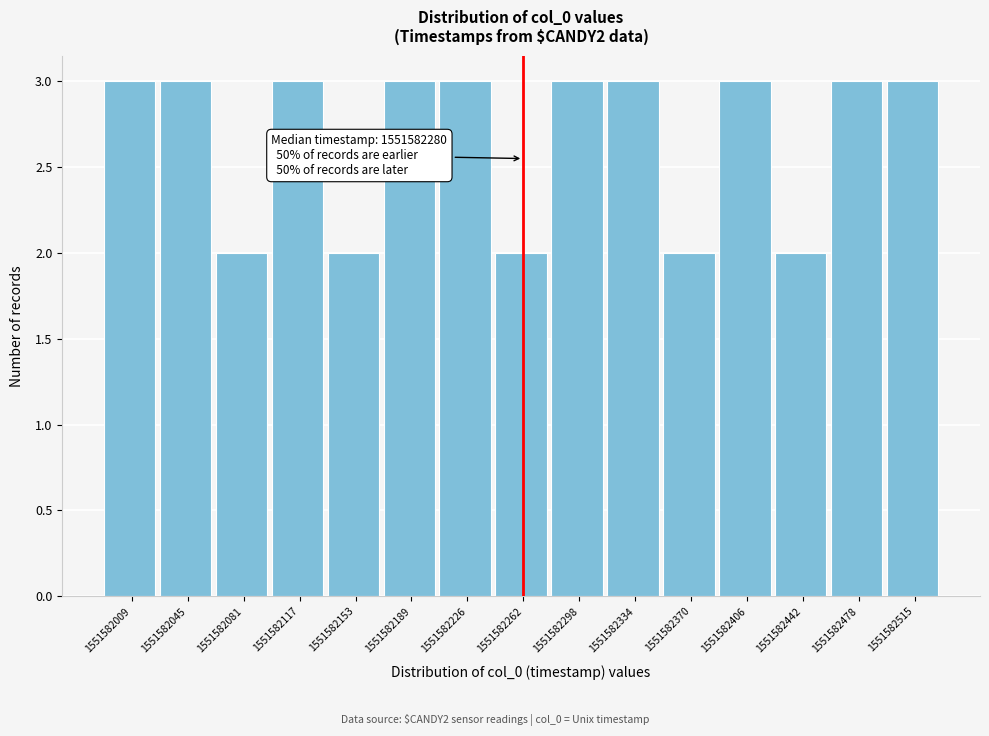

Reading left to right, what are all the values shown in this chart?

3	3	2	3	2	3	3	2	3	3	2	3	2	3	3